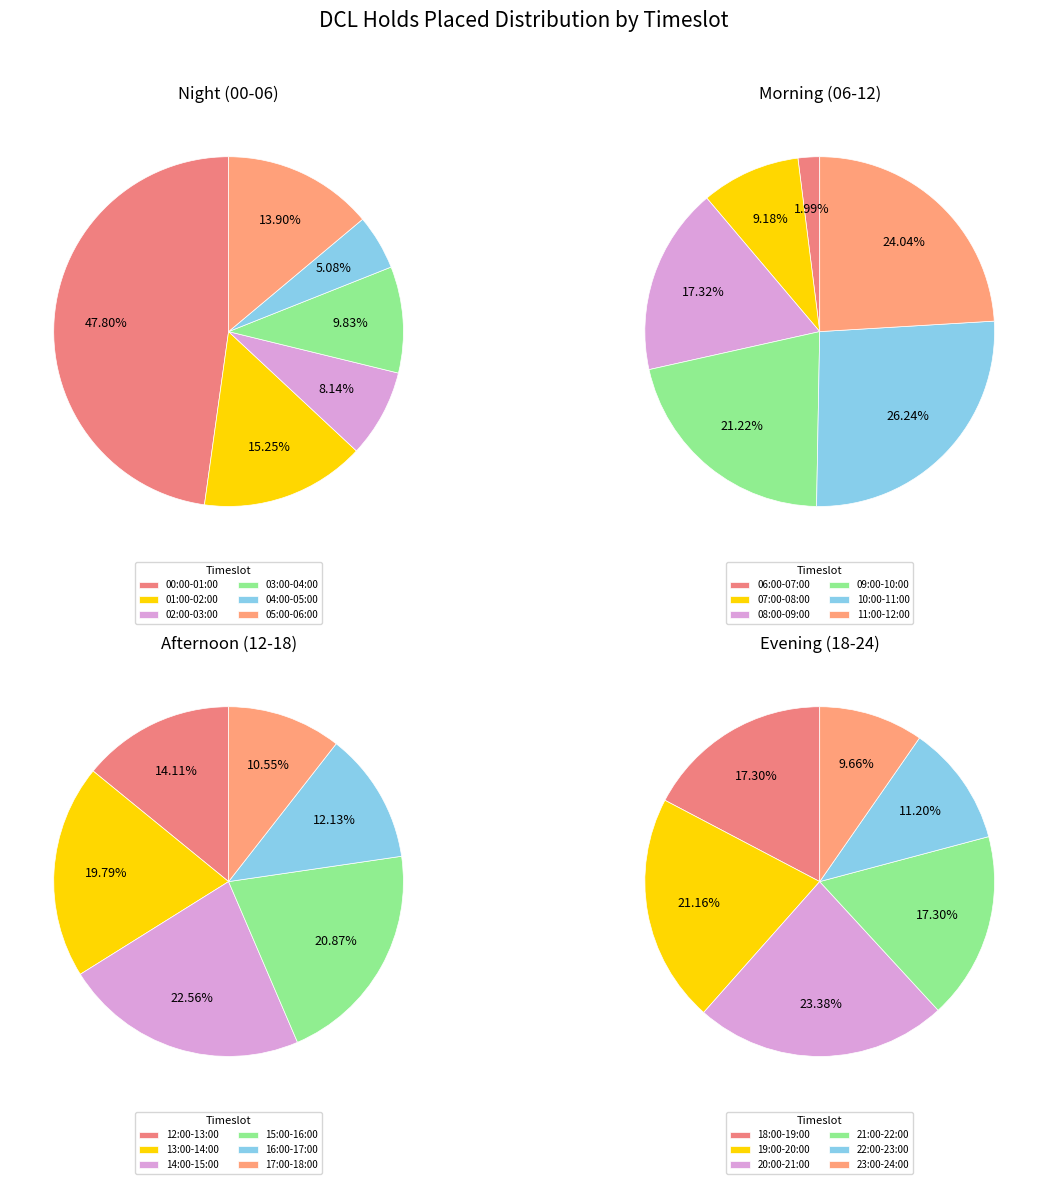

Is there any slice that represents more than half of the pie?

No